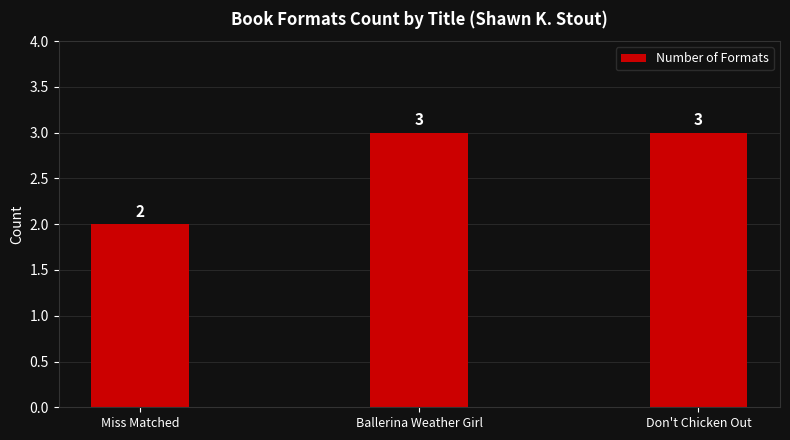

At which category does the chart reach its minimum across all series?

Miss Matched